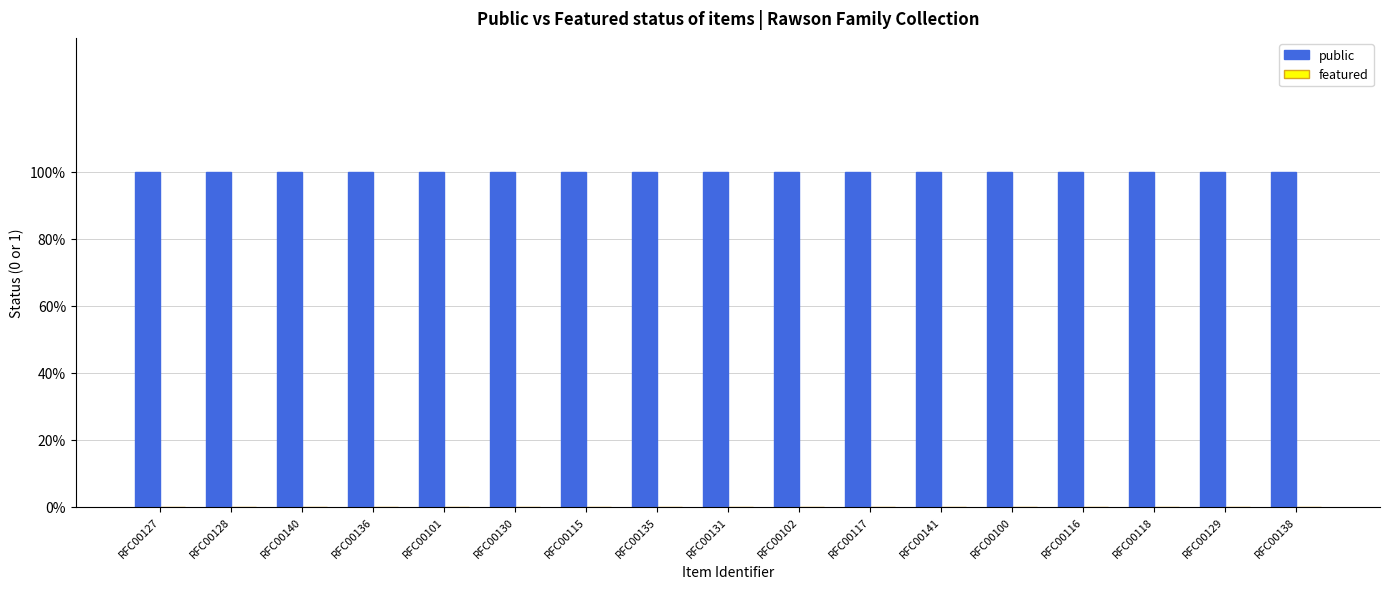

At RFC00136, list the series in order from largest to smallest.

public, featured